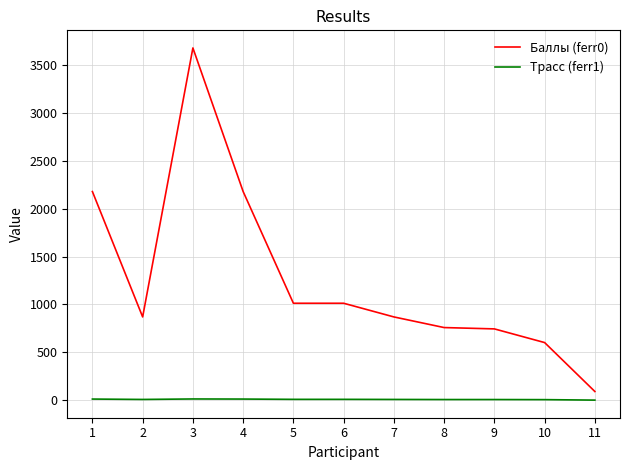

What is the minimum value for Трасс (ferr1)?

1.0